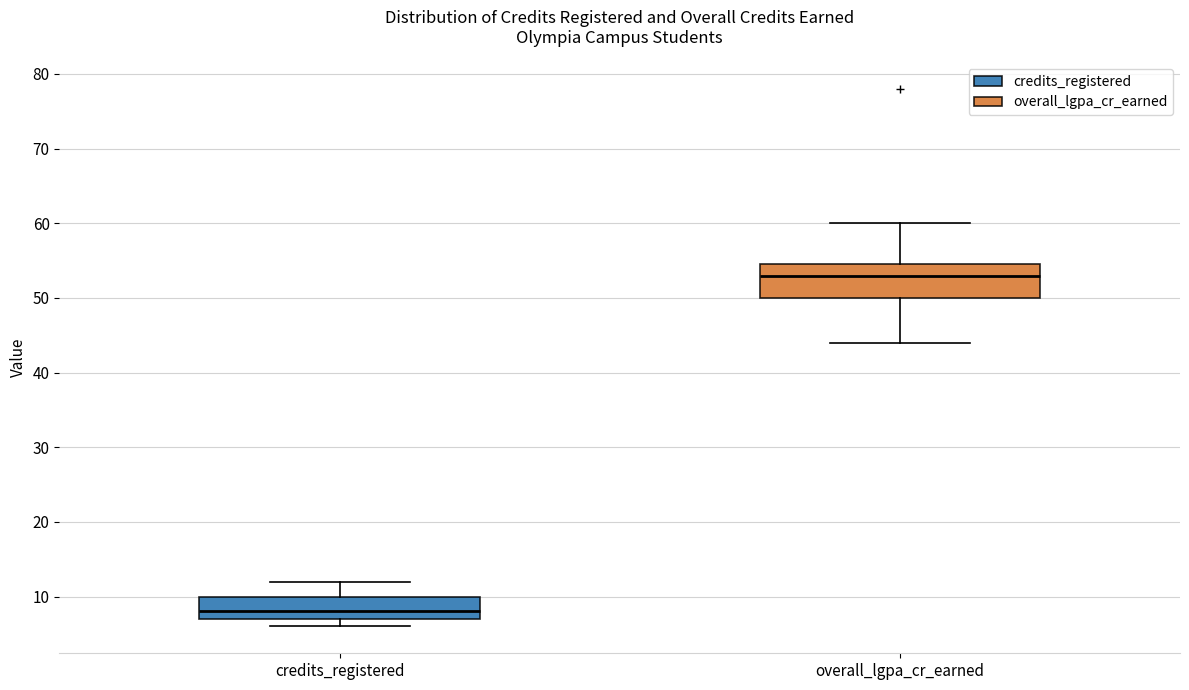

Where does the median line of the box for credits_registered sit on the y-axis? The values are not printed on the chart, so give them approximately, as read against the axis.

8